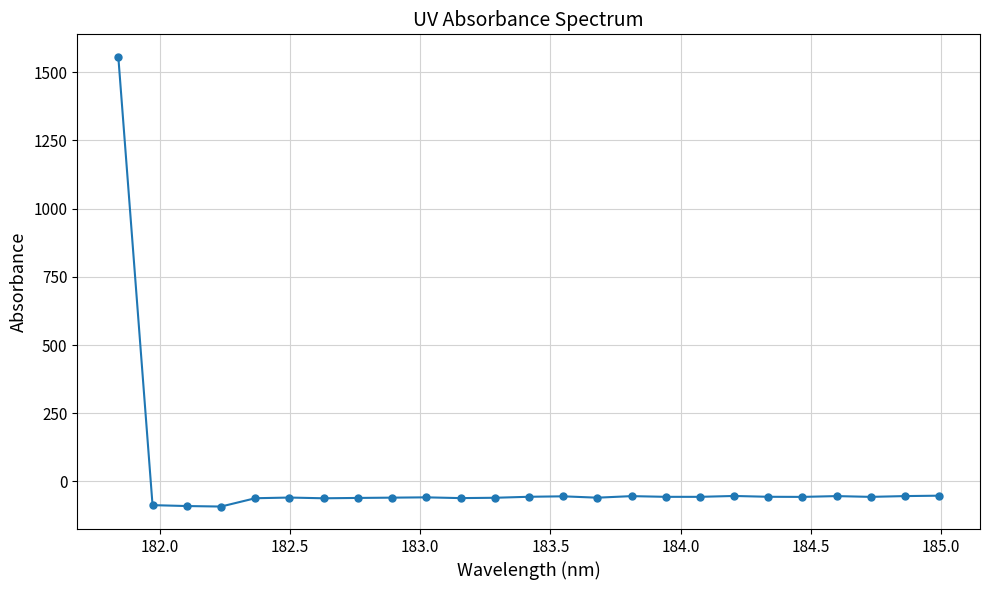

True or false: there are more than 1 points higher than both neighbors.

True